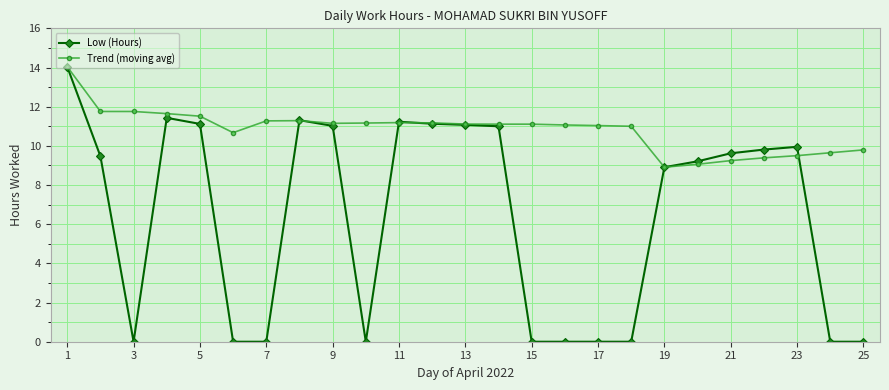

What is the value of the Trend (moving avg) point at the 6th from the left?

10.7